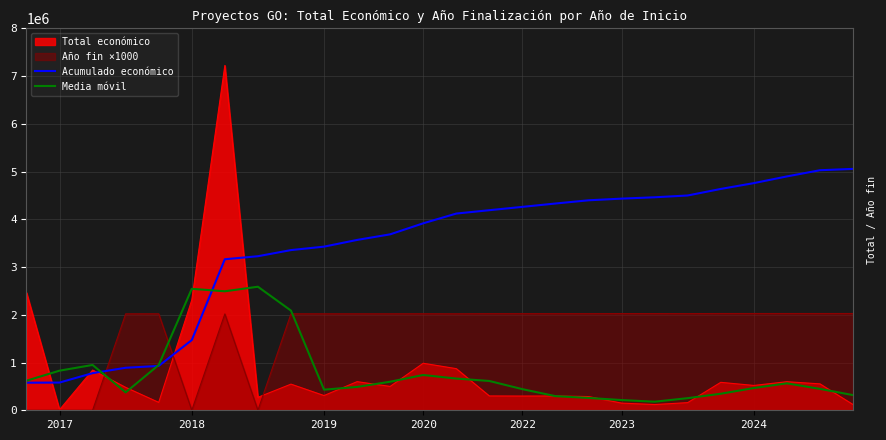

What is the maximum value shown in the chart?

7222818.0